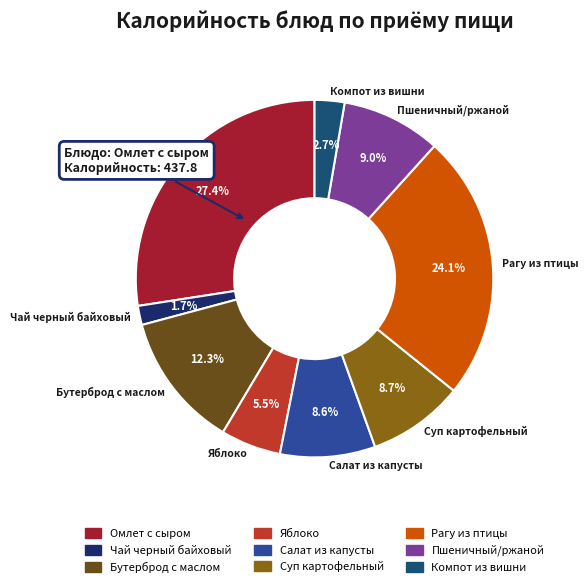

Is it true that Пшеничный/ржаной is 22% of the pie?

False